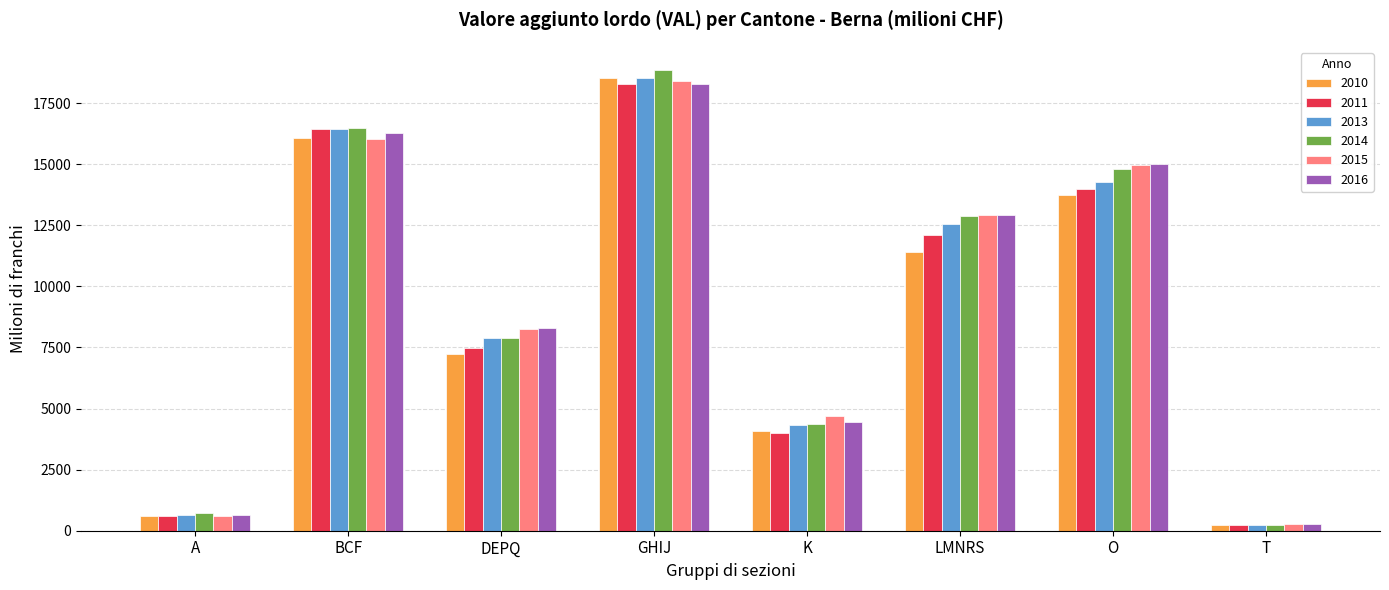

What is the difference between the 2015 values at DEPQ and T?

8000.3